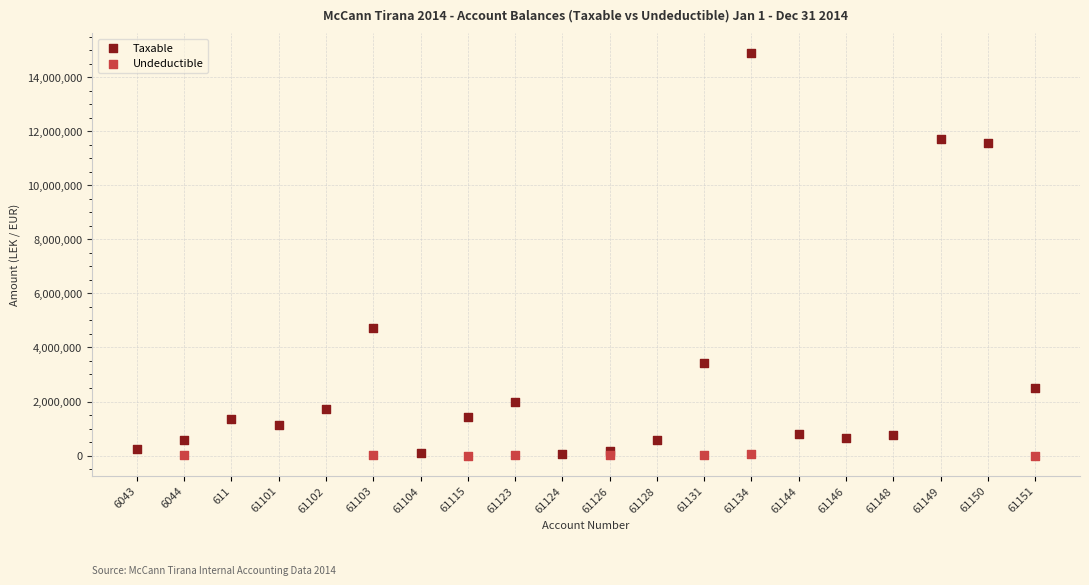

Which series has the widest spread of Y values?

Taxable